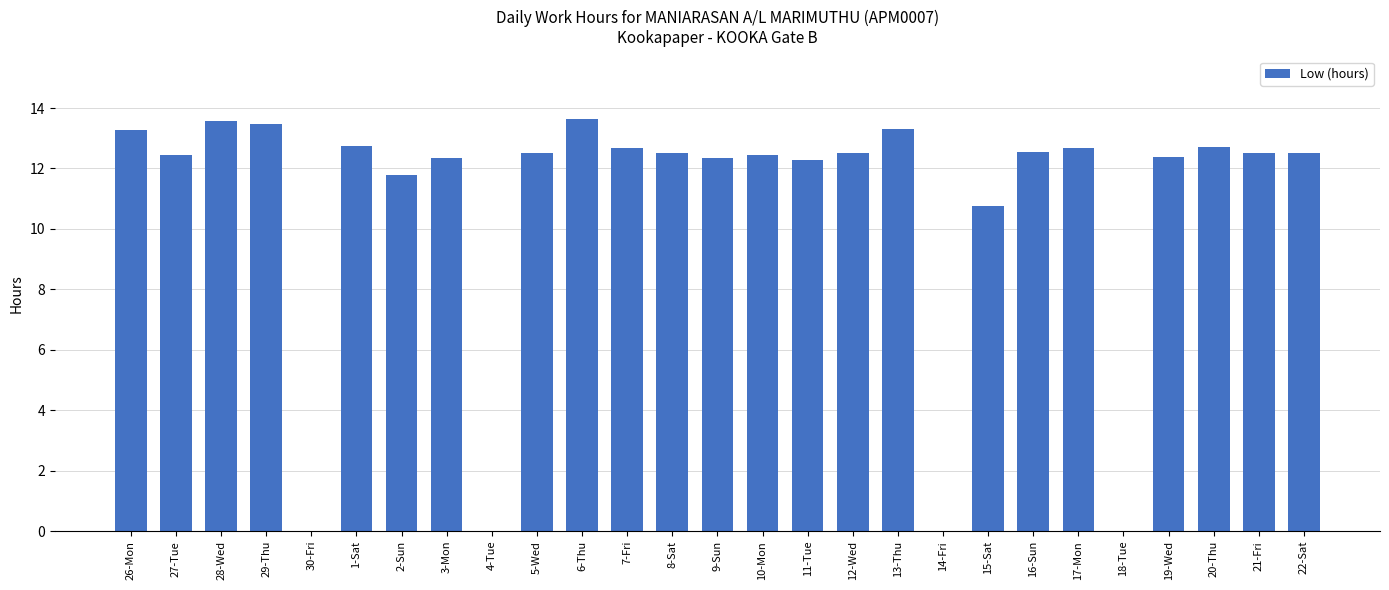

Are the bars horizontal?

No